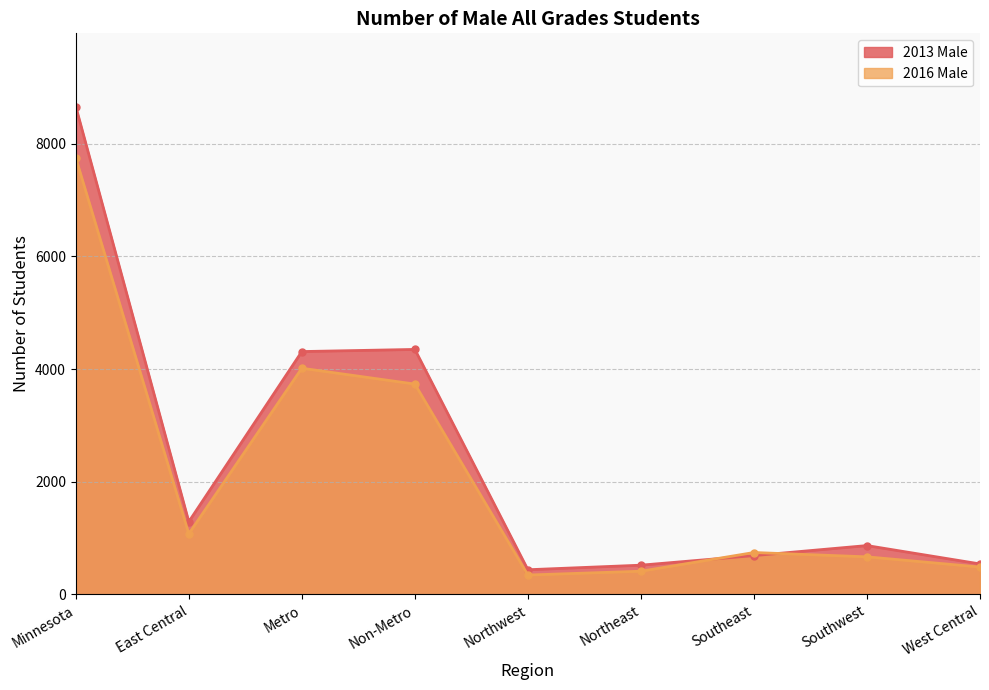

True or false: 2013 Male has more than 0 points higher than both neighbors.

True